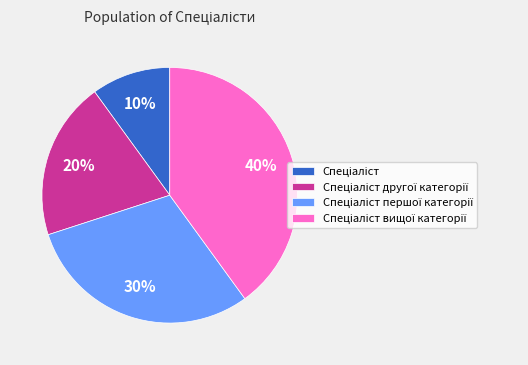

To the nearest percent, what is the average slice percentage?

25%